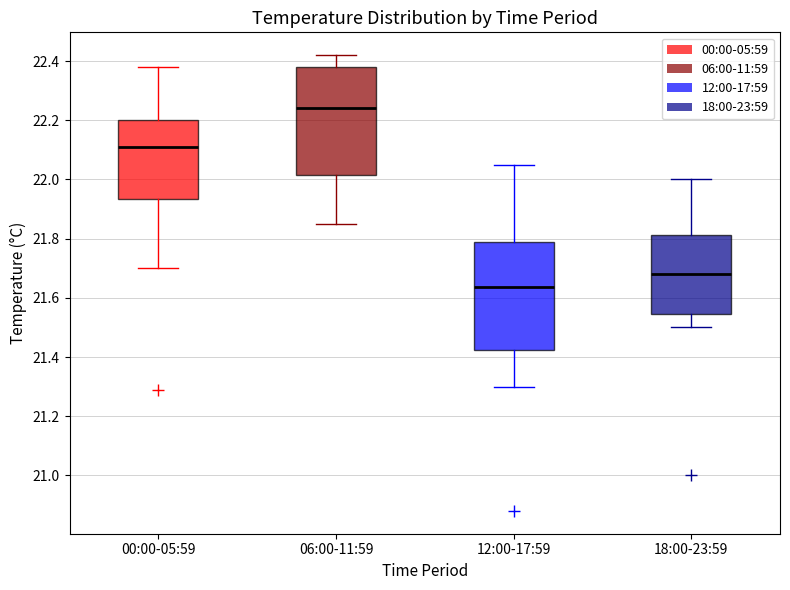

Reading left to right, transcribe this box plot: for each box, give where its median line is, the range the box spans, and where its two whiskers end, as read against the y-axis. The values are not printed on the chart, so give them approximately, as read against the axis.

00:00-05:59: median 22.12, box 21.94 to 22.20, whiskers 21.70 to 22.38
06:00-11:59: median 22.24, box 22.02 to 22.38, whiskers 21.86 to 22.42
12:00-17:59: median 21.64, box 21.42 to 21.78, whiskers 21.30 to 22.06
18:00-23:59: median 21.68, box 21.54 to 21.82, whiskers 21.50 to 22.00